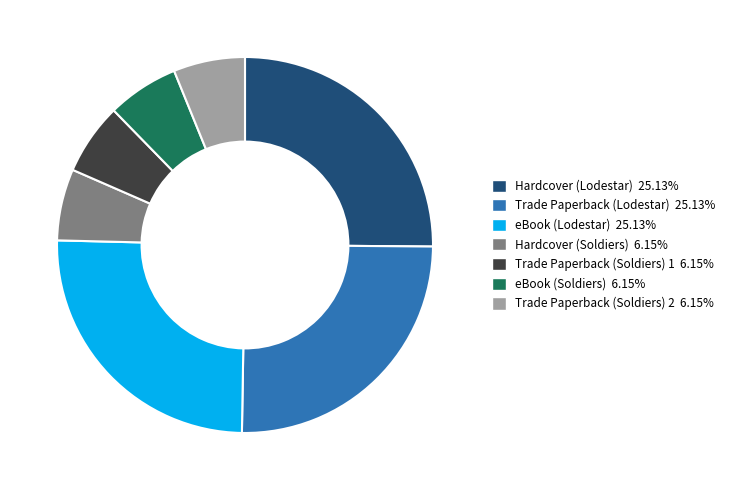

The Trade Paperback (Lodestar) slice represents 13% of the pie. True or false?

False